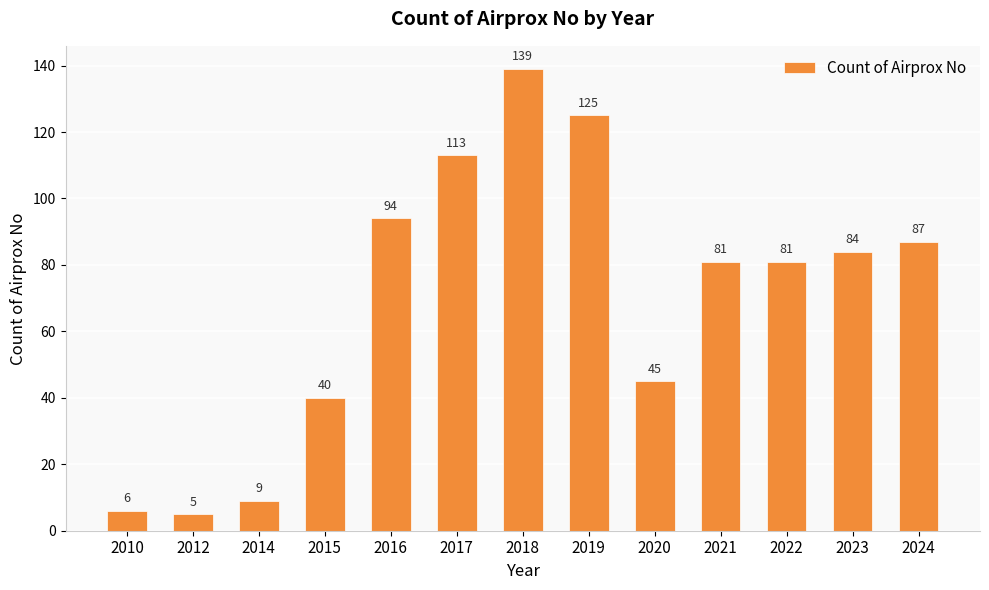

Reading right to left, what are all the values shown in this chart?

2024=87	2023=84	2022=81	2021=81	2020=45	2019=125	2018=139	2017=113	2016=94	2015=40	2014=9	2012=5	2010=6